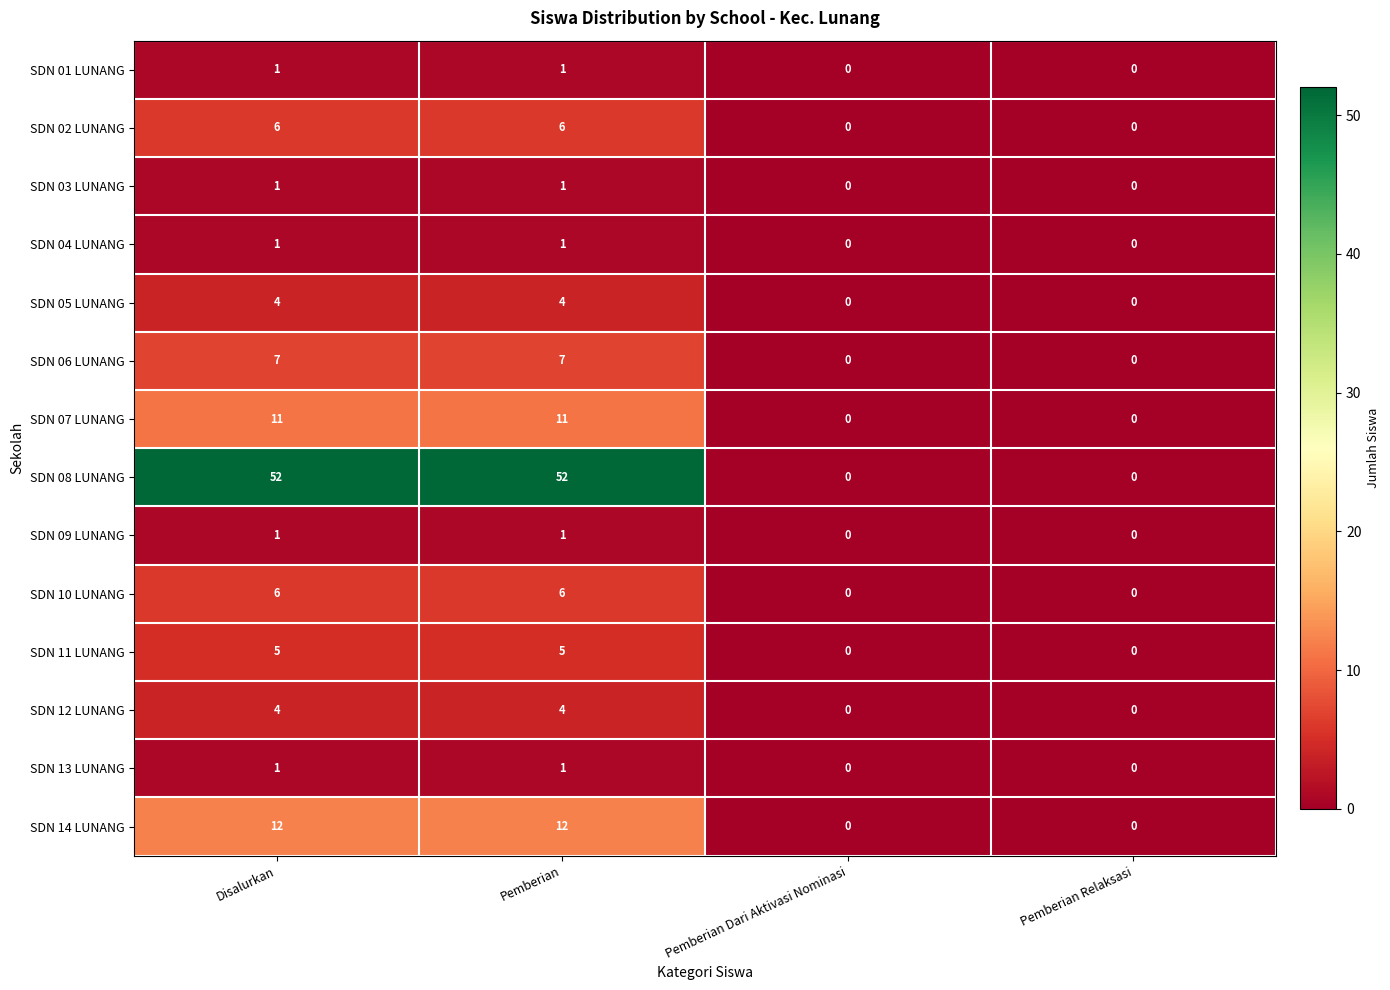

How many SDN 13 LUNANG values are between 0 and 1?

4